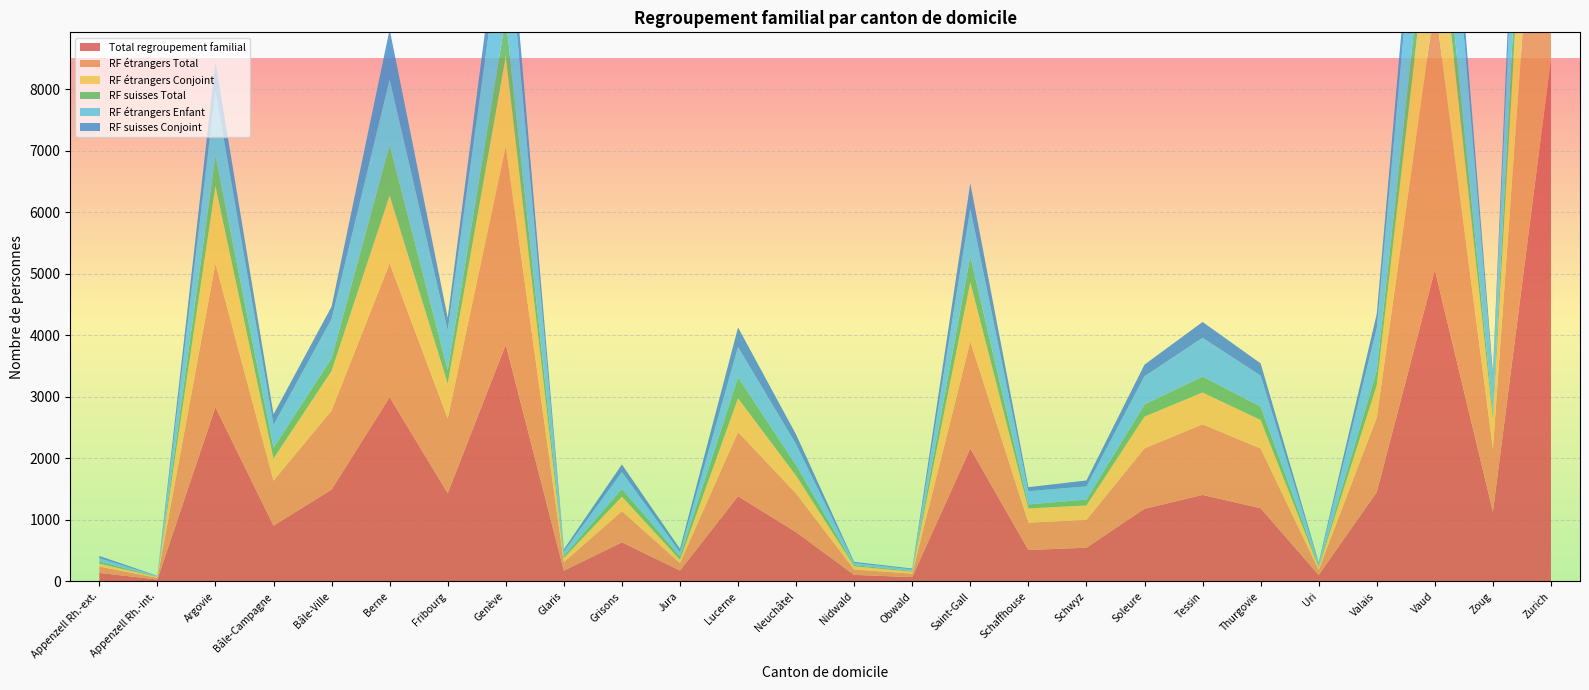

Reading right to left, list all the values displayed in this chart.

Total regroupement familial: 8500	1133	5063	1452	104	1190	1406	1181	548	511	2161	70	106	800	1385	177	635	174	3849	1433	2996	1492	906	2833	31	138
RF étrangers Total: 6886	1027	4331	1213	85	970	1148	982	452	445	1741	57	88	629	1043	122	508	140	3225	1215	2174	1286	731	2334	27	103
RF étrangers Conjoint: 3760	484	1959	524	40	463	517	516	235	230	962	32	52	290	548	53	236	67	1470	567	1104	644	361	1261	15	48
RF suisses Total: 1614	106	732	239	19	220	258	199	96	66	420	13	18	171	342	55	127	34	624	218	822	206	175	499	4	35
RF étrangers Enfant: 3073	536	2360	686	45	502	631	457	214	214	776	25	36	339	491	69	271	72	1748	648	1063	636	369	1047	11	55
RF suisses Conjoint: 1539	105	700	238	18	199	257	189	96	66	412	13	18	159	320	54	125	34	605	205	814	204	174	469	4	35